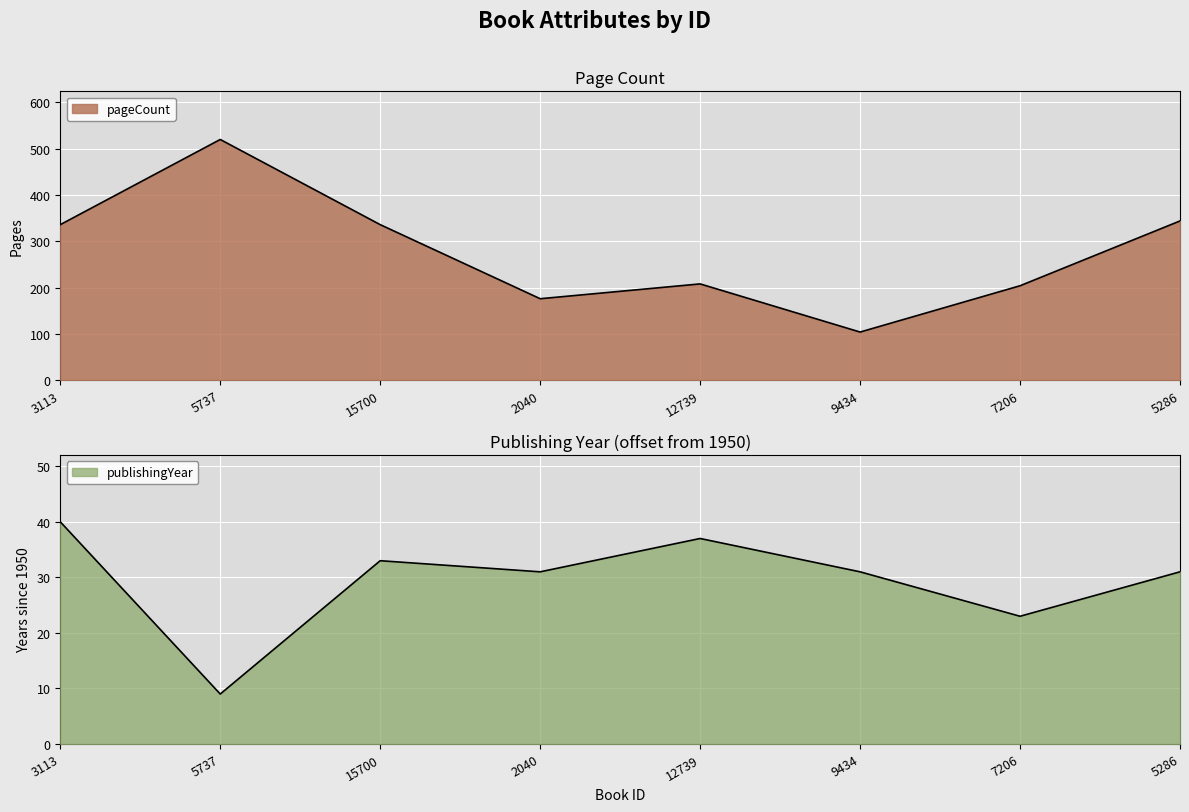

Which category has the highest value in the publishingYear series?

3113